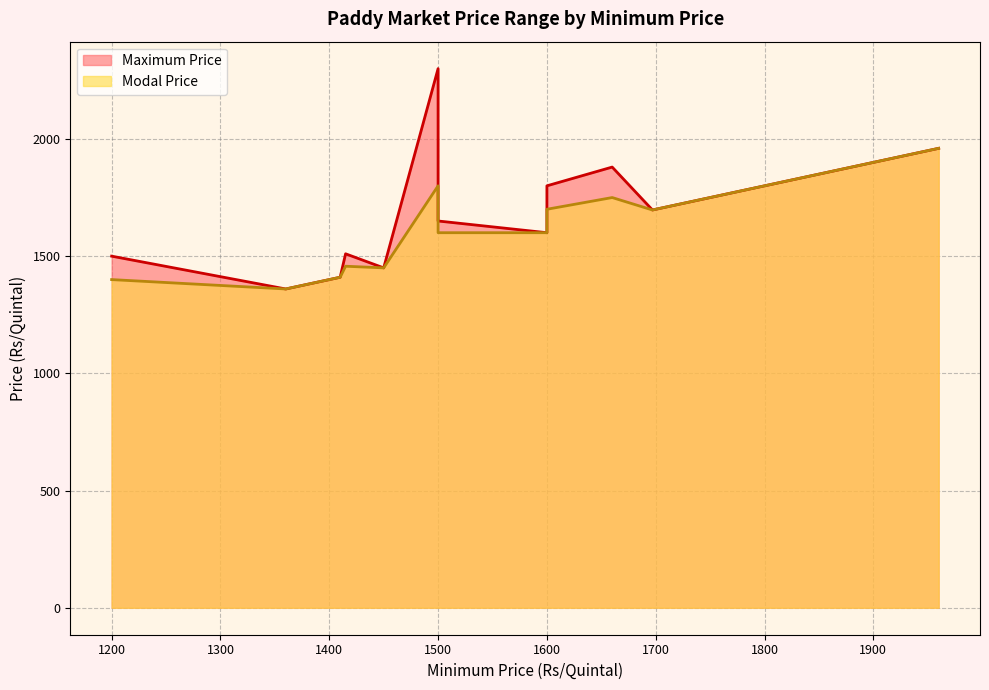

List the labels in order of Maximum Price value, smallest first.

Srirangapattana, T. Narasipura, K.R.Nagar, Madhugiri, Tarikere, Harihara(Dappa), Moodigere, Chintamani, Harihara(1001), Honnali, Bangarpet, Harihara(Sona), Shikaripura